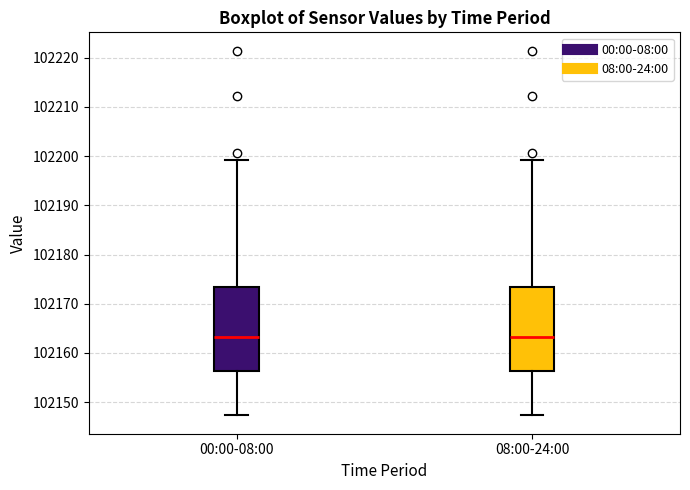

Reading left to right, transcribe this box plot: for each box, give where its median line is, the range the box spans, and where its two whiskers end, as read against the y-axis. The values are not printed on the chart, so give them approximately, as read against the axis.

00:00-08:00: median 102163, box 102156 to 102173, whiskers 102147 to 102199
08:00-24:00: median 102163, box 102156 to 102173, whiskers 102147 to 102199